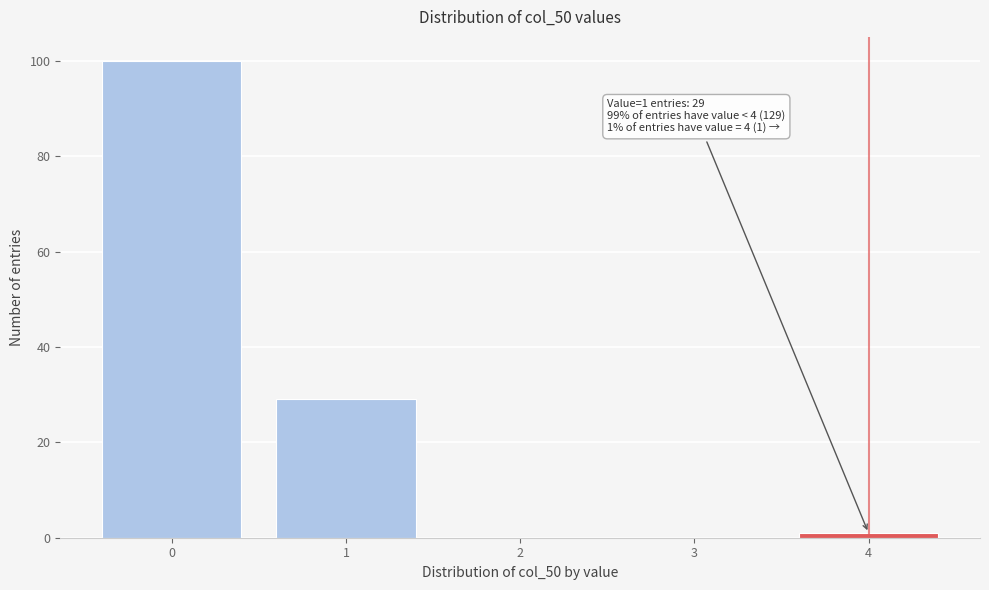

Reading left to right, extract all data points from this chart.

0=100	1=29	2=0	3=0	4=1